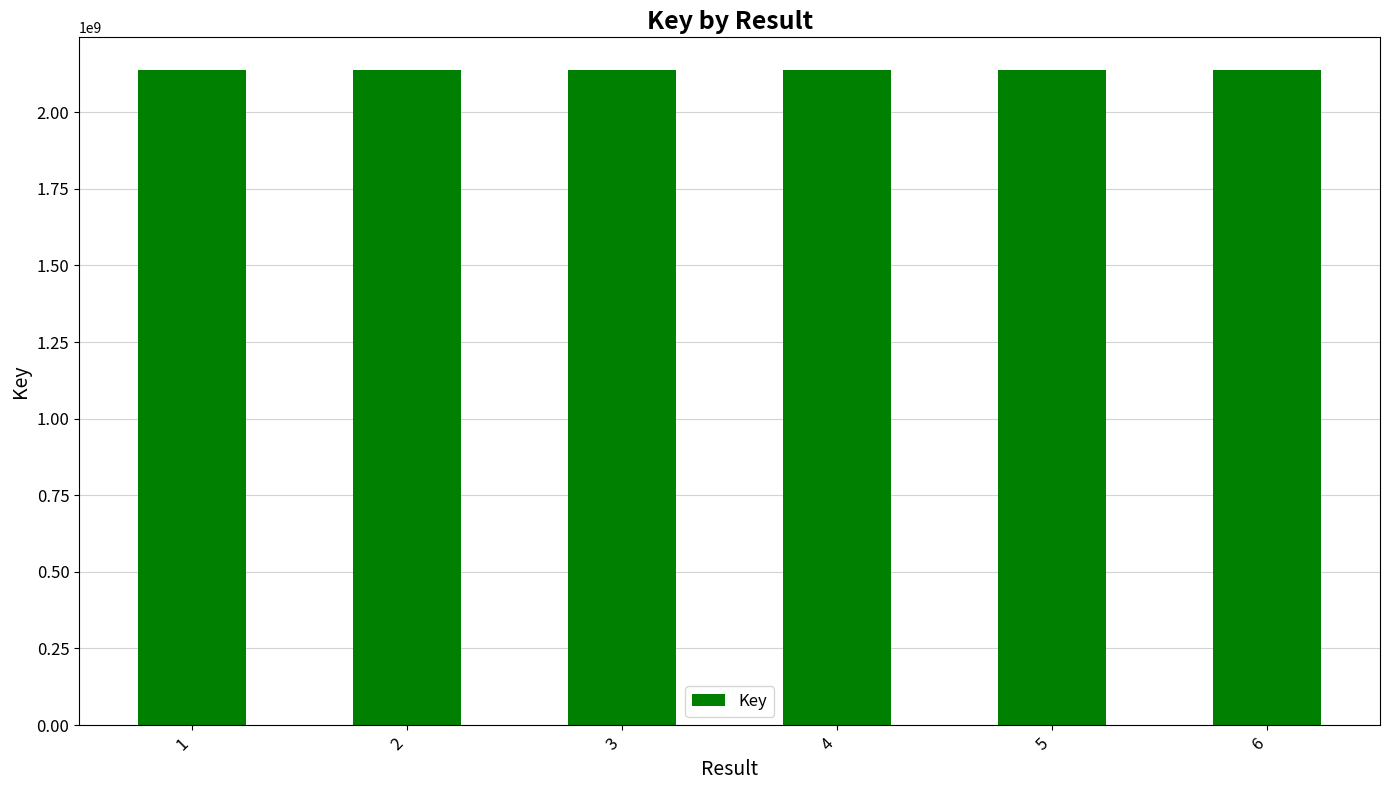

What is the value of the 6th bar from the left?

2137673182